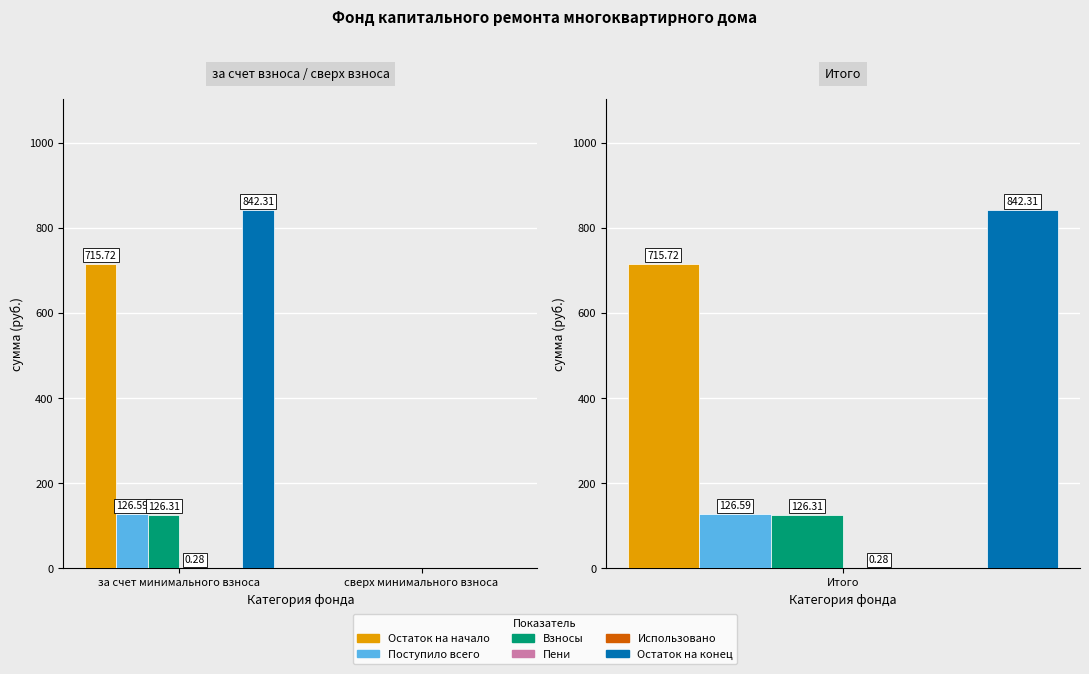

Read the Поступило всего value at за счет минимального взноса.

126.6